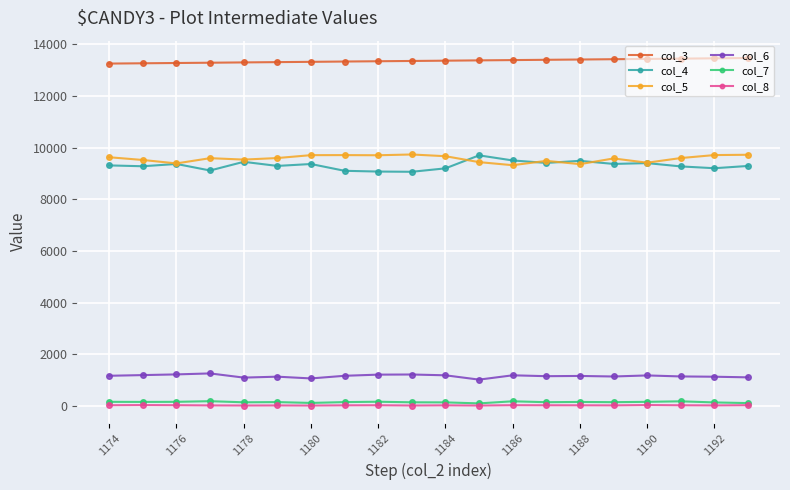

Does the chart have visible grid lines?

Yes